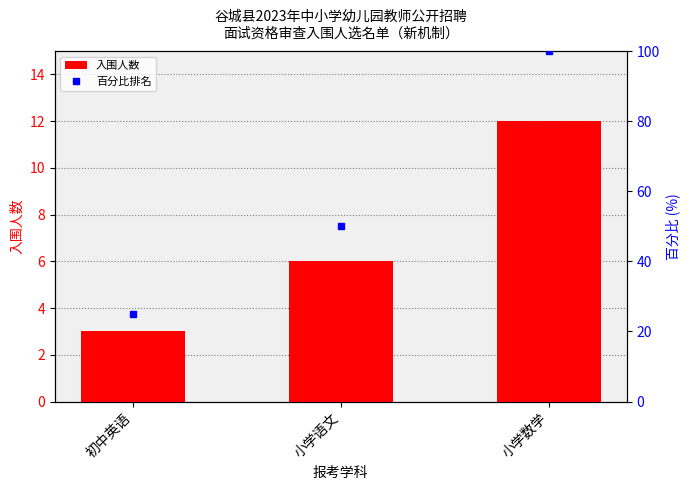

Rank the categories by value from highest to lowest.

小学数学, 小学语文, 初中英语